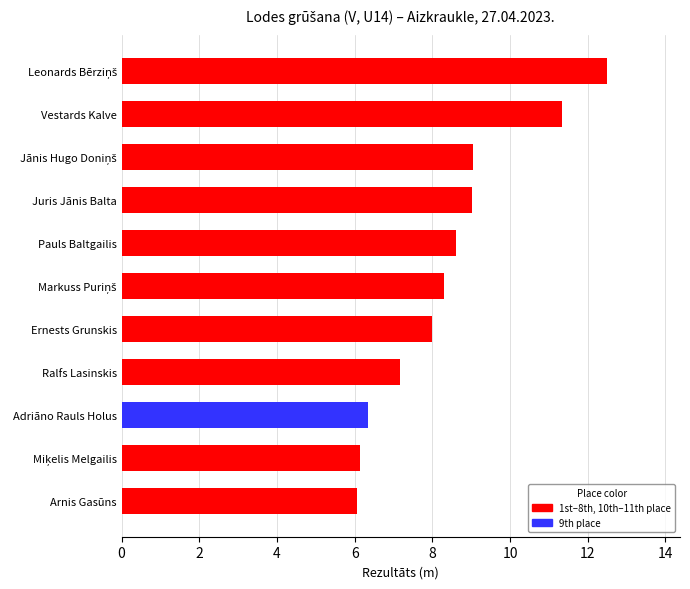

Is it true that the value at Arnis Gasūns is 4.2?

False